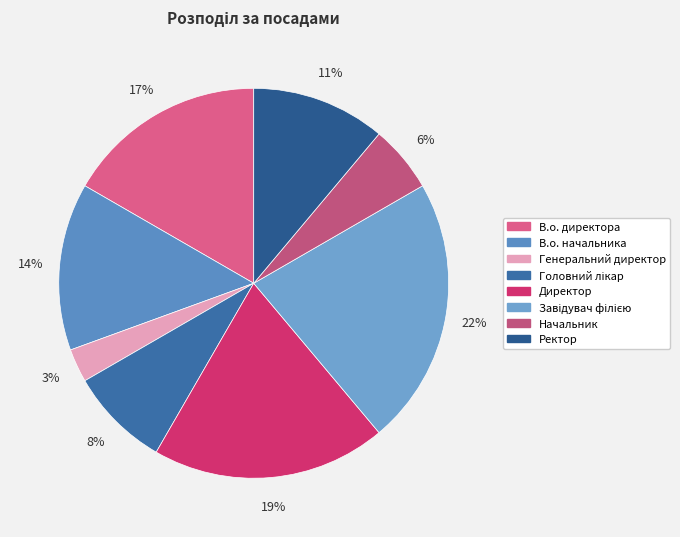

Is В.о. директора the majority of the pie?

No